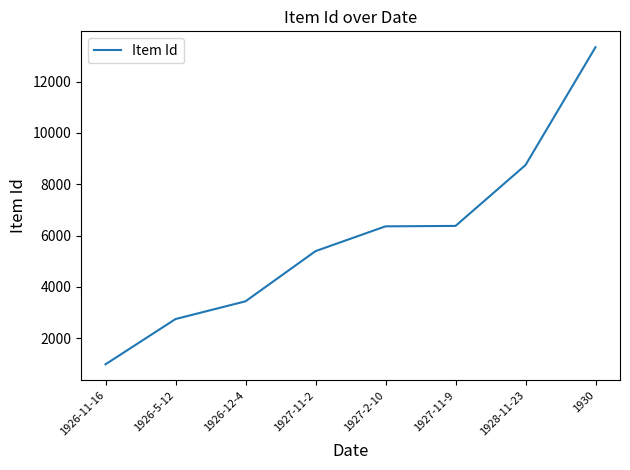

What is the sum of the values at 1927-11-9 and 1926-5-12?

9115